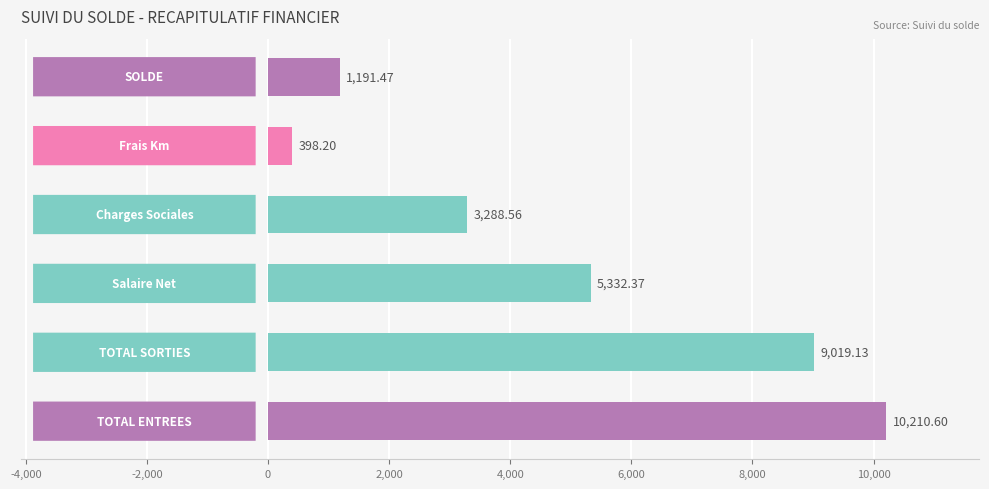

What is the difference between the maximum and minimum values?

9812.4